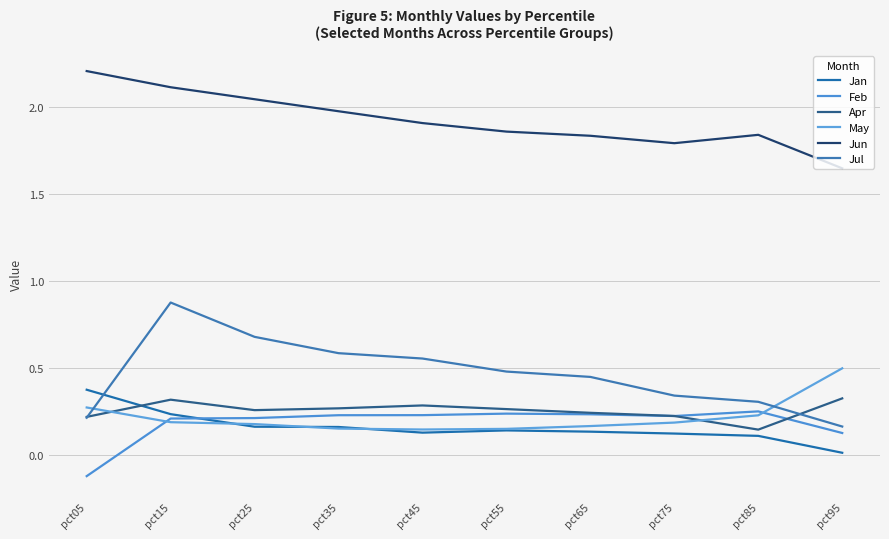

How many interior local valleys does the Jun series have?

1